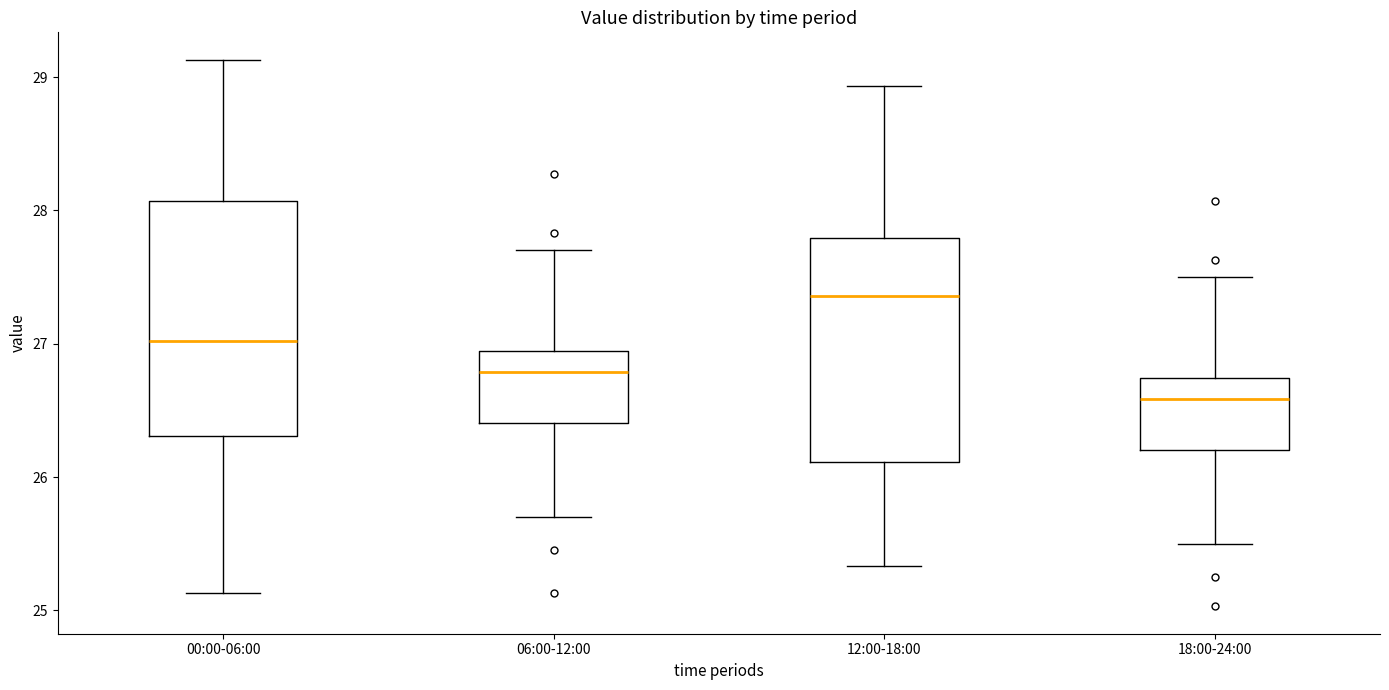

Where is the lower edge of the box for 18:00-24:00 on the y-axis? The values are not printed on the chart, so give them approximately, as read against the axis.

26.2